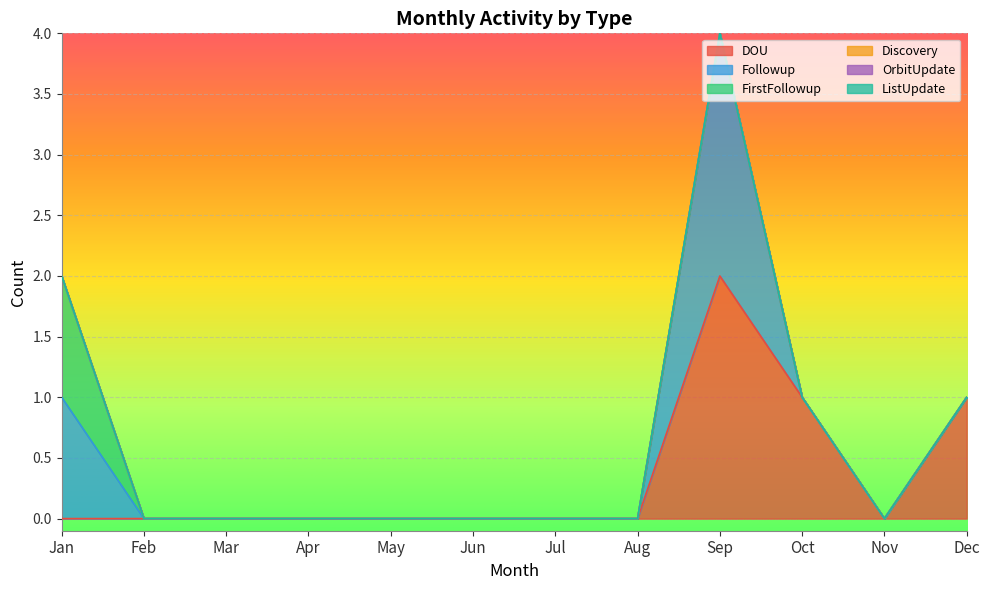

How many series are shown in this chart?

6